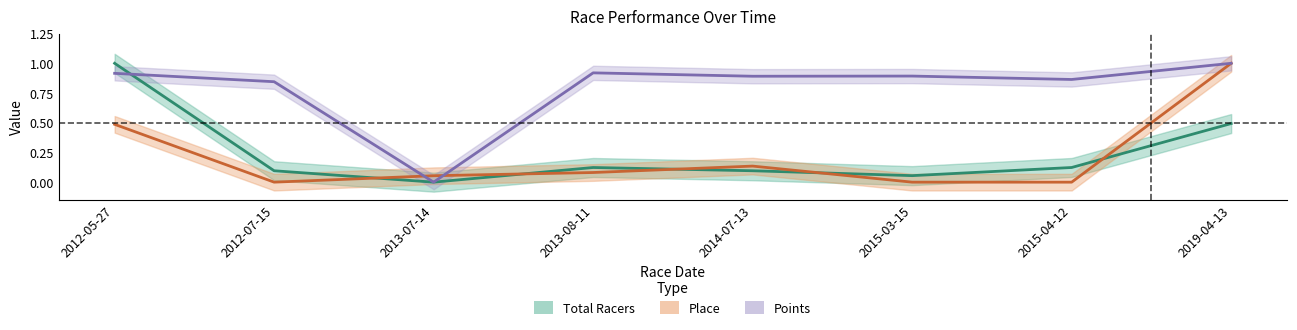

True or false: Place and Points cross at least once.

True